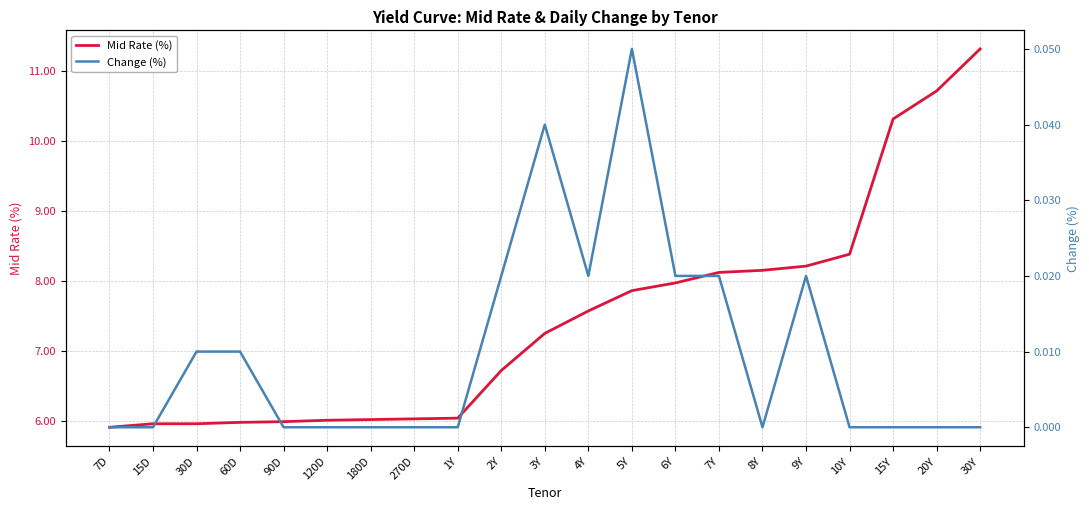

In Change (%), how many points are lower than both neighbors (excluding endpoints)?

2